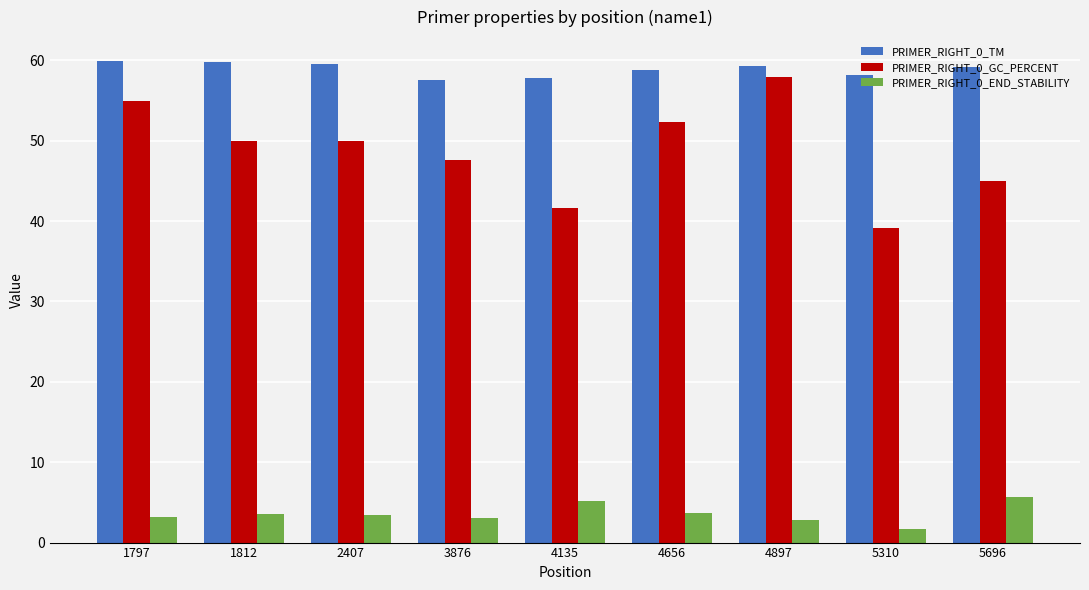

The value of PRIMER_RIGHT_0_TM at 3876 is 57.6. True or false?

True